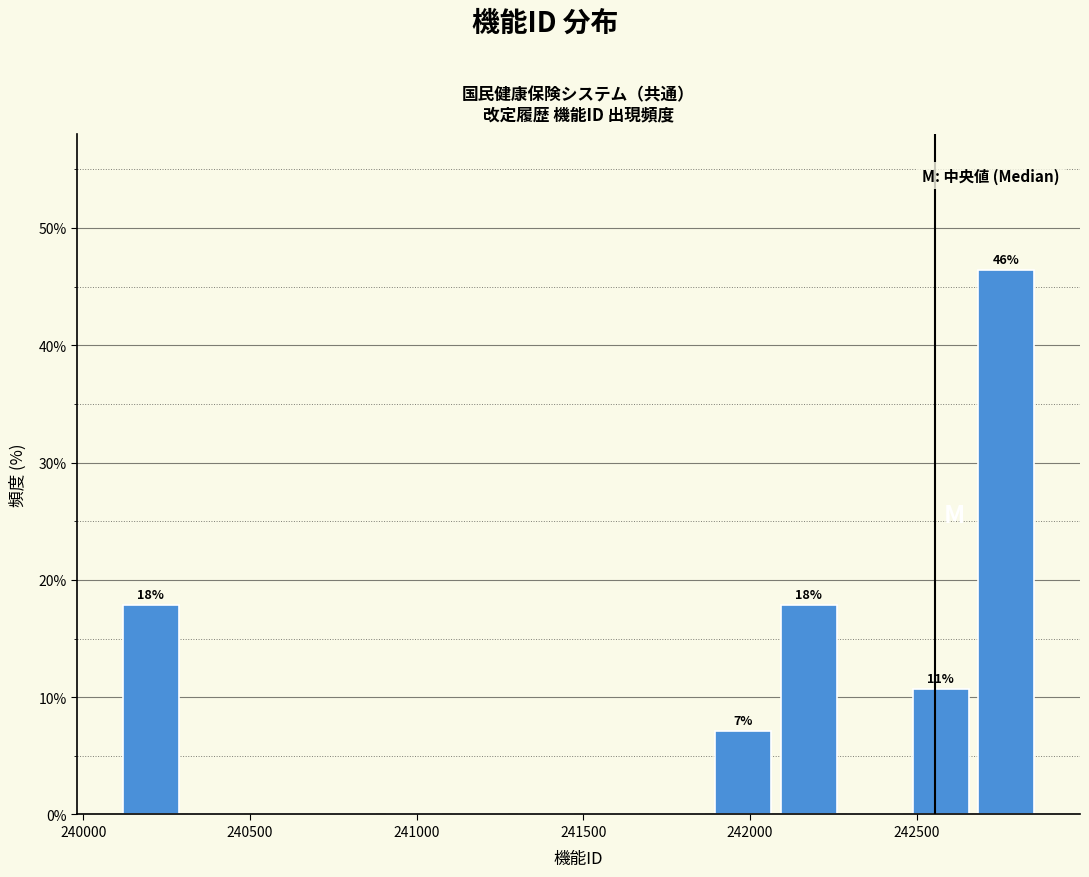

Around what value on the x-axis is the tallest bar? Give the approximate position of its centre, as read against the axis.

242750